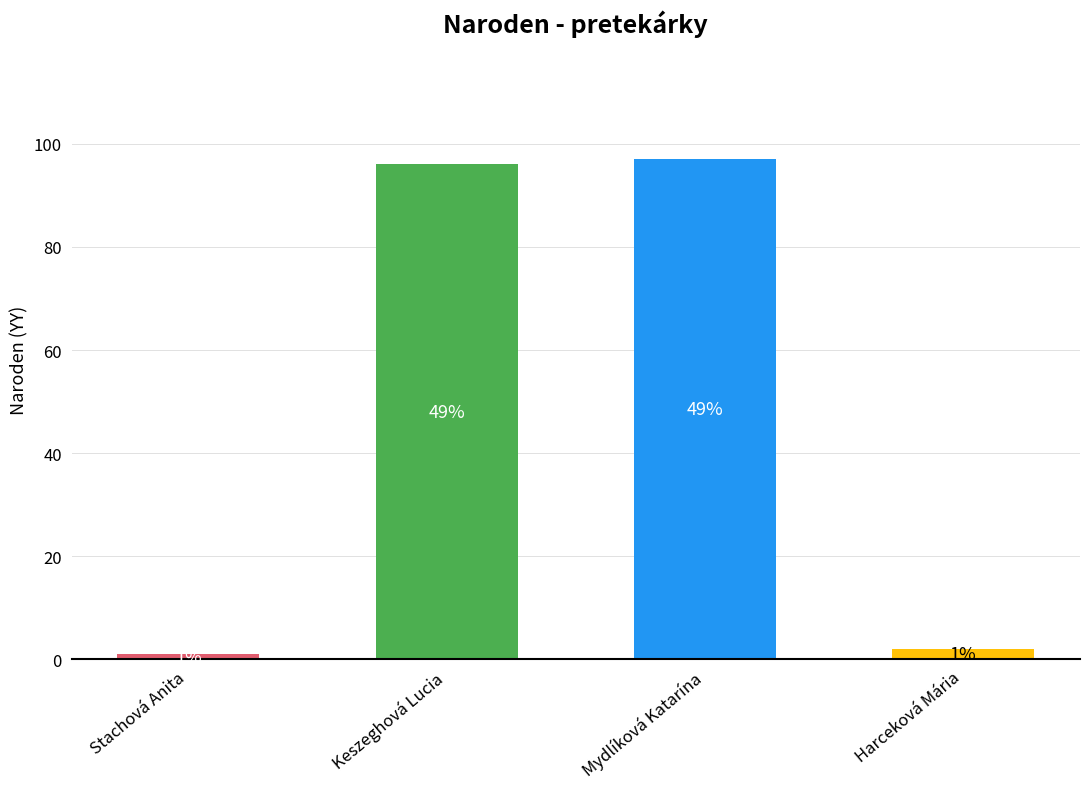

Rank the categories by value from highest to lowest.

Mydlíková Katarína, Keszeghová Lucia, Harceková Mária, Stachová Anita